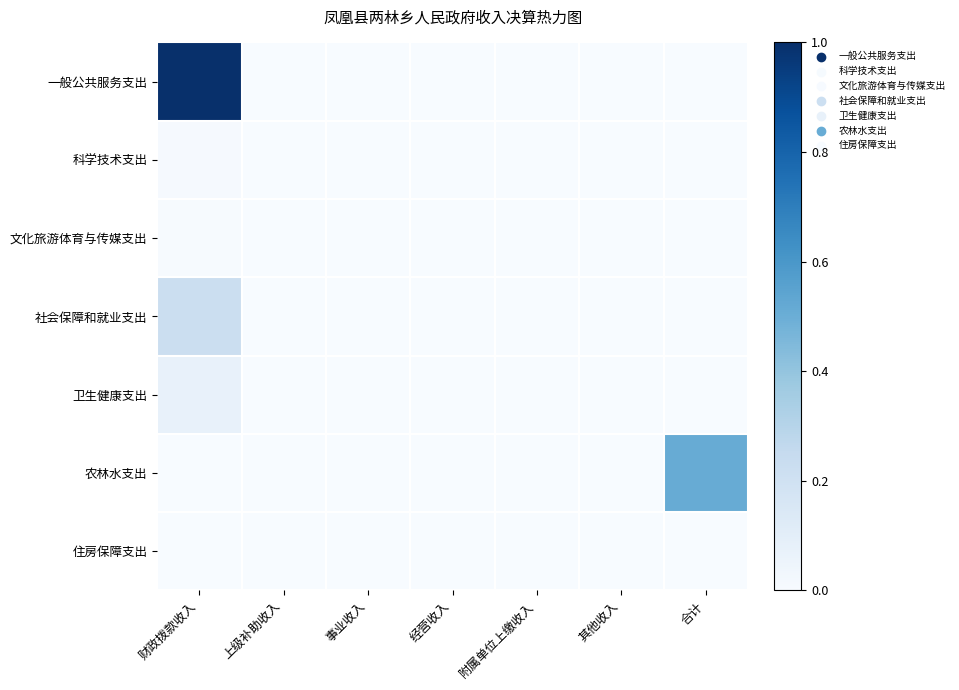

Between 上级补助收入 and 事业收入, which is larger?

上级补助收入